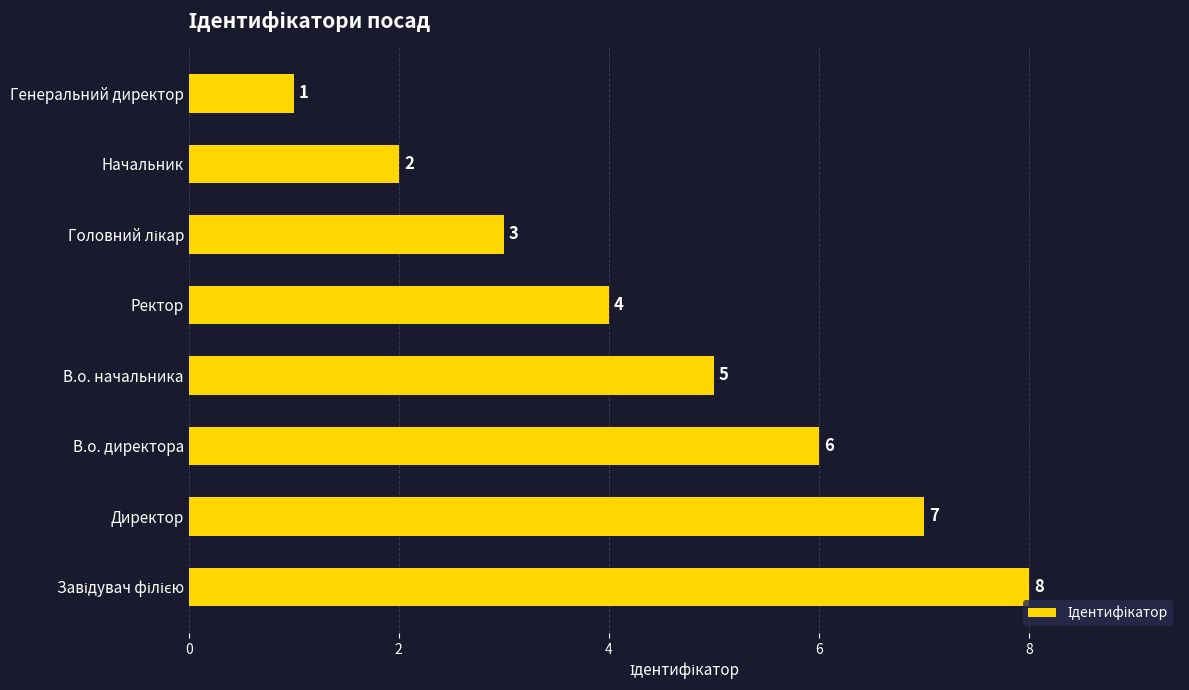

At which label is the value closest to 4?

Ректор